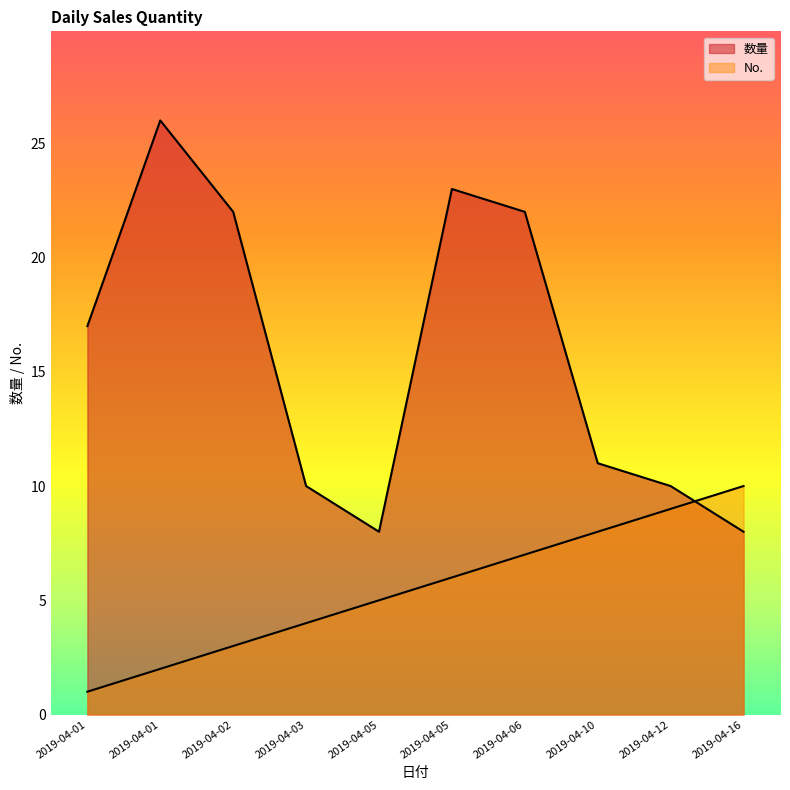

How many values in the 数量 series exceed 17?

4